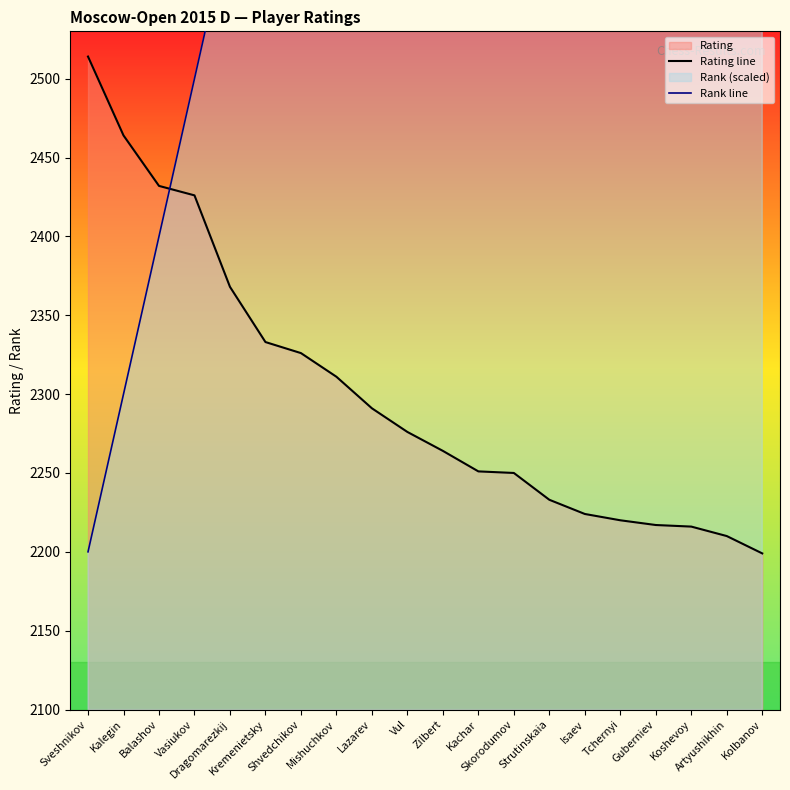

What is the maximum value for Rating line?

2514